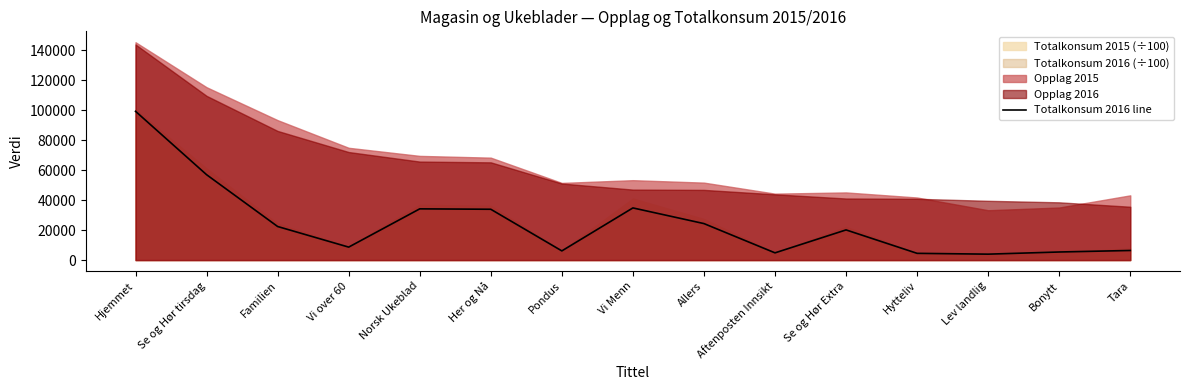

What is the minimum value shown in the chart?

3950.3